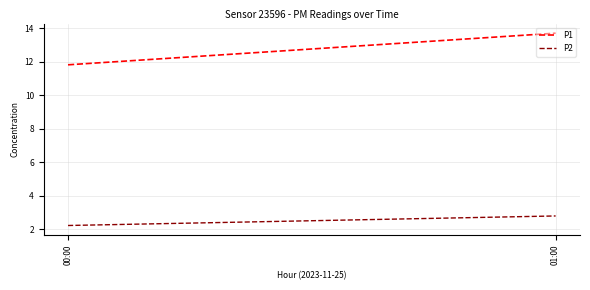

List the labels in order of P2 value, largest first.

01:00, 00:00